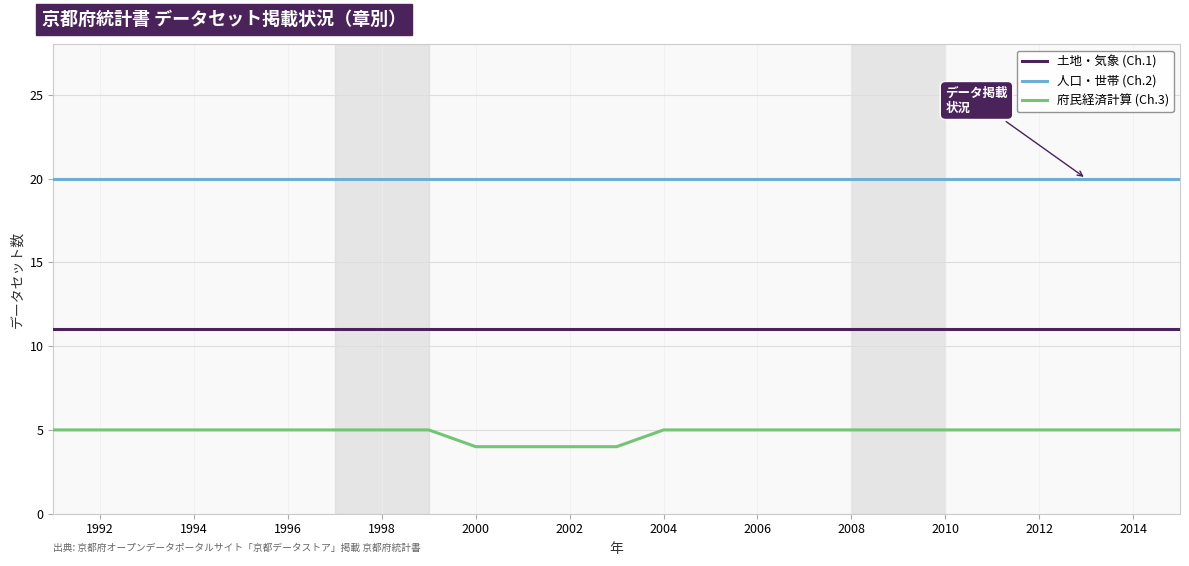

Rank the series by their average value, from lowest to highest.

府民経済計算 (Ch.3), 土地・気象 (Ch.1), 人口・世帯 (Ch.2)